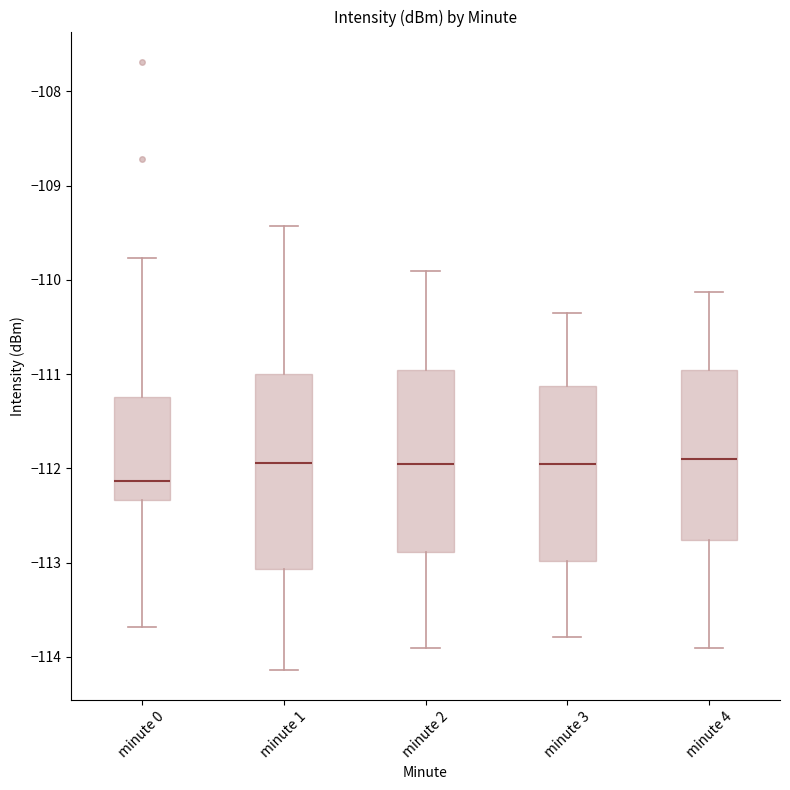

Where does the median line of the box for minute 2 sit on the y-axis? The values are not printed on the chart, so give them approximately, as read against the axis.

-112.0